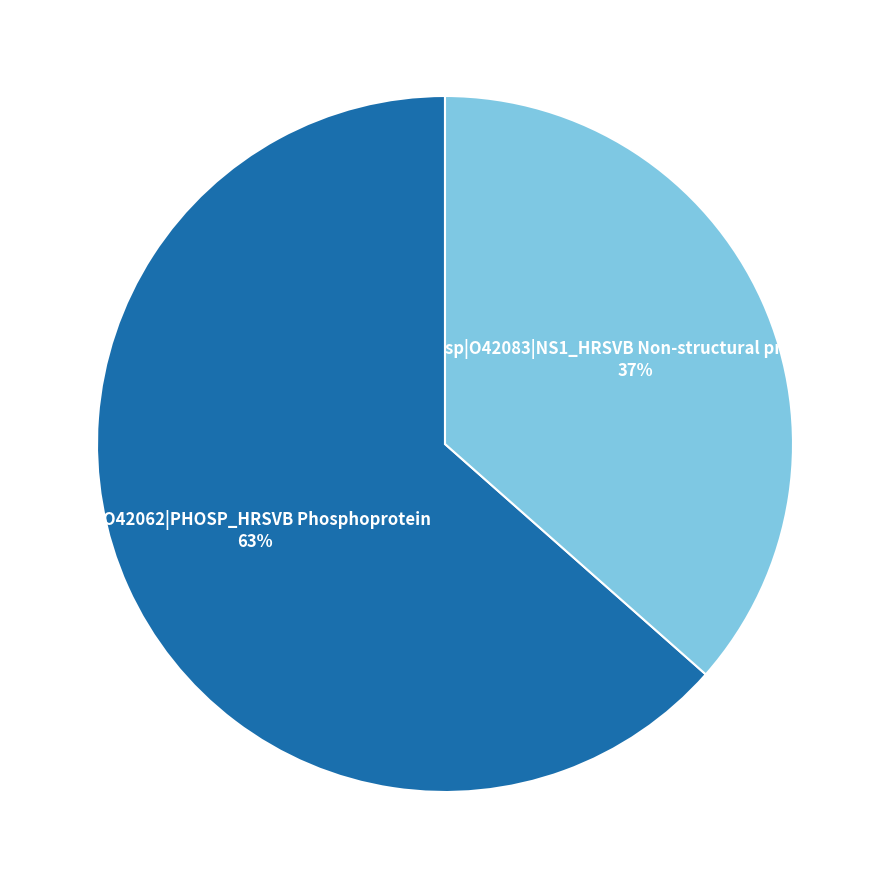

Is there a majority slice in this chart?

Yes